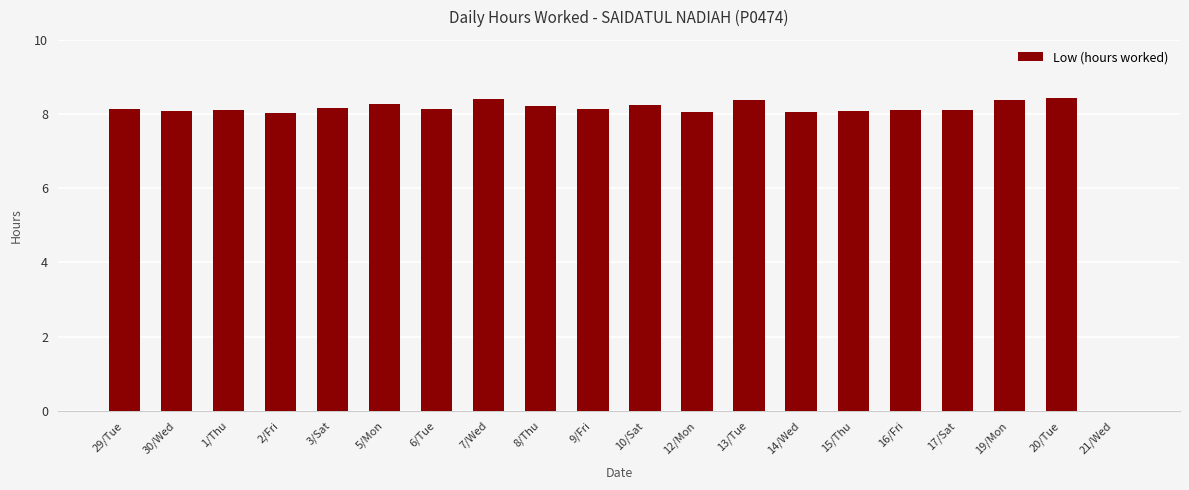

What is the sum of all values?

155.5